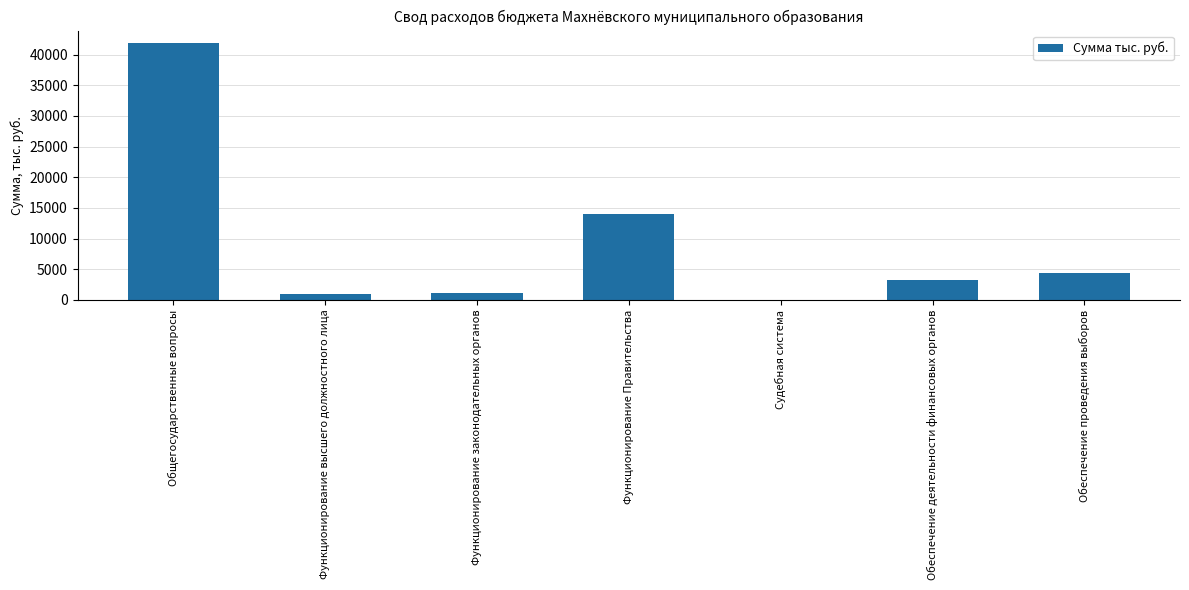

What is the ratio of the value at Функционирование высшего должностного лица to the value at Функционирование Правительства?

0.1